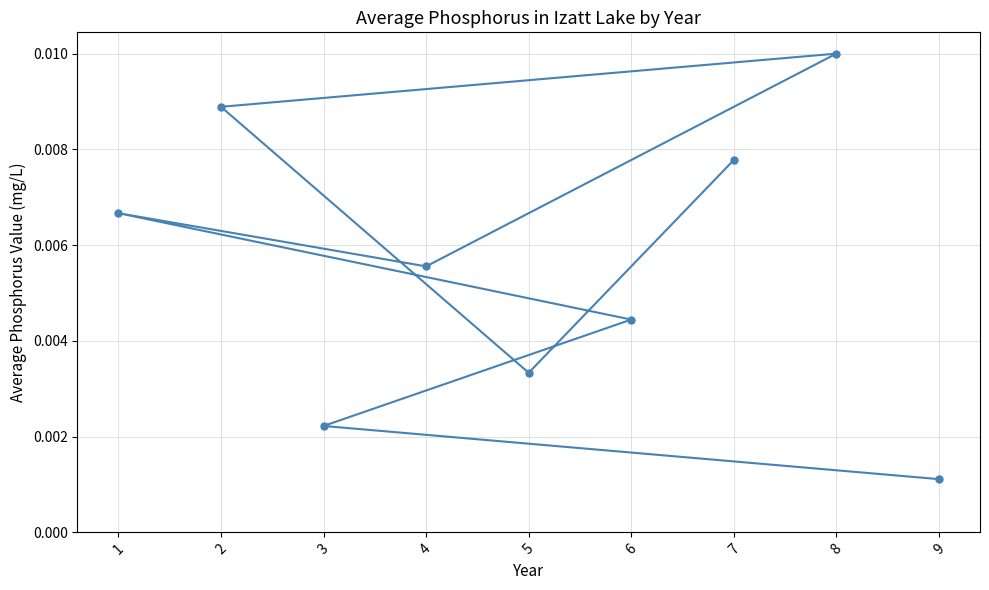

How many interior local valleys (lower than both neighbors) does the data have?

2